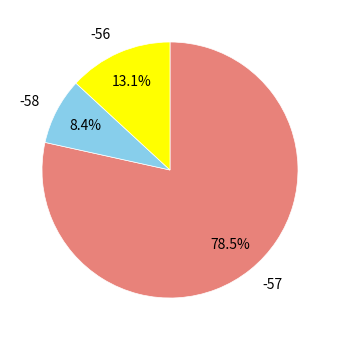

Count the number of slices in the pie.

3